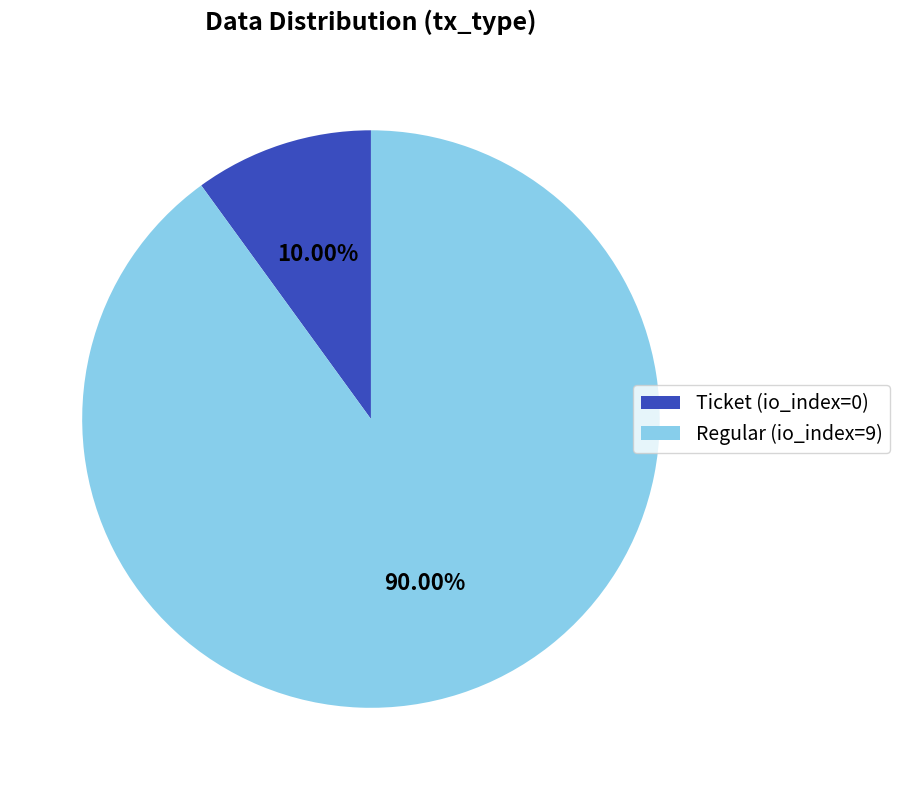

Is it true that Regular (io_index=9) is 90% of the pie?

True